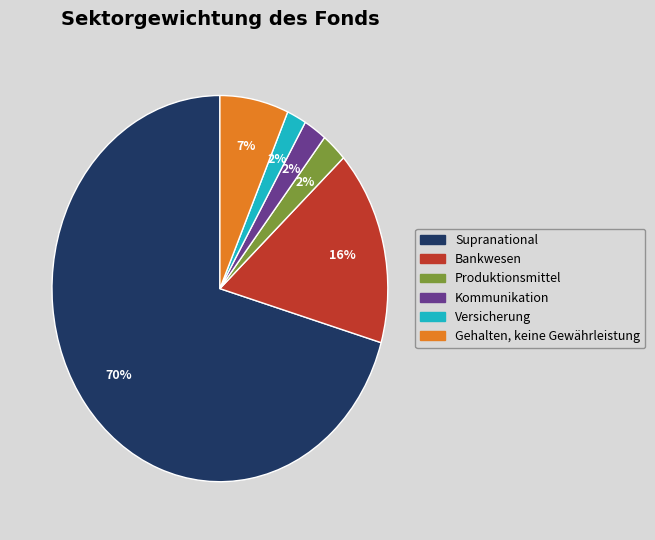

Does Produktionsmittel represent more than half of the total?

No